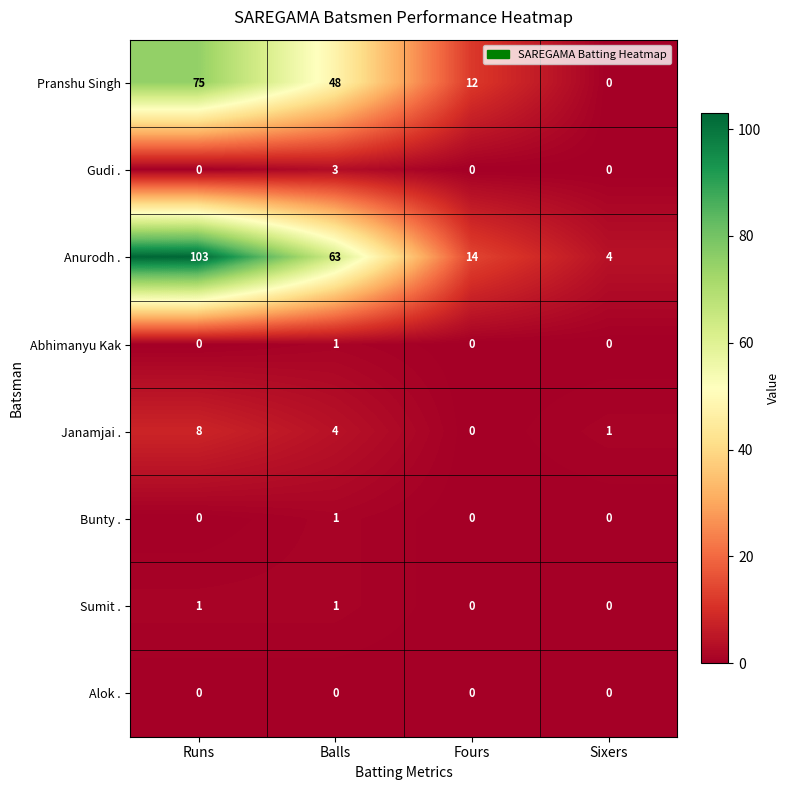

At which label is Janamjai . closest to 4?

Balls